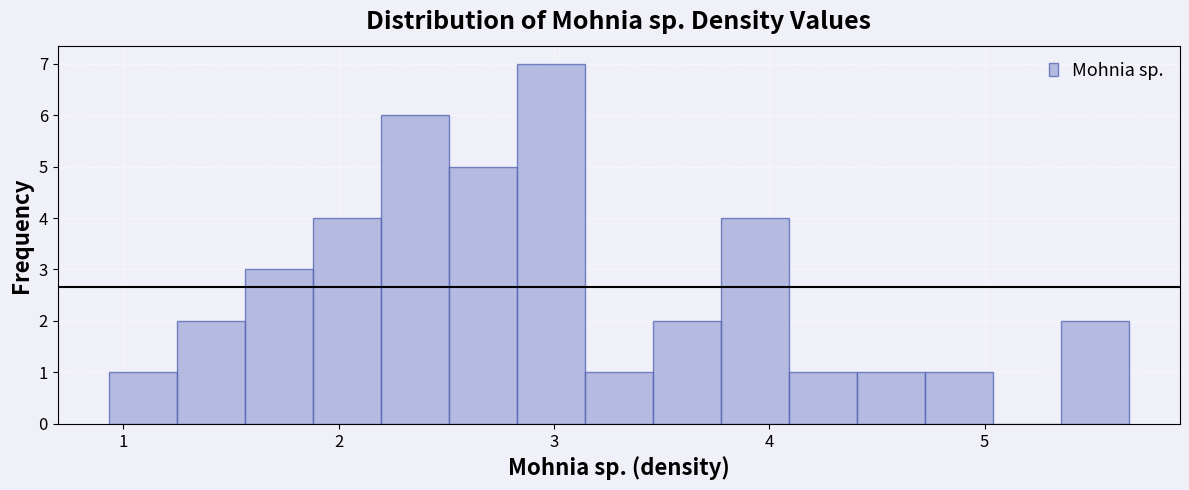

Read against the x-axis, roughly where is the centre of the tallest bar?

3.0